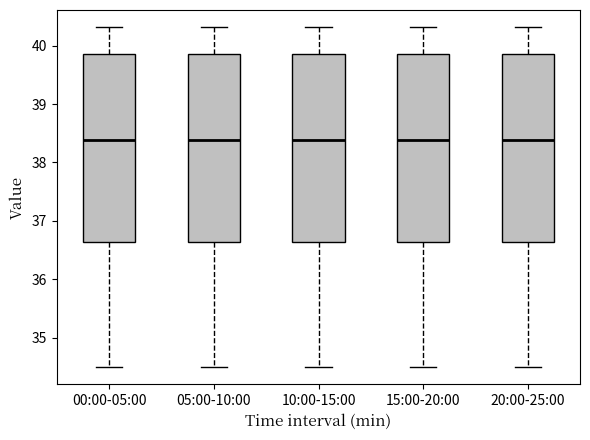

Reading left to right, read every box against the y-axis: the position of its median line, the range the box covers, and the ends of its whiskers. The values are not printed on the chart, so give them approximately, as read against the axis.

00:00-05:00: median 38.4, box 36.6 to 39.9, whiskers 34.5 to 40.3
05:00-10:00: median 38.4, box 36.6 to 39.9, whiskers 34.5 to 40.3
10:00-15:00: median 38.4, box 36.6 to 39.9, whiskers 34.5 to 40.3
15:00-20:00: median 38.4, box 36.6 to 39.9, whiskers 34.5 to 40.3
20:00-25:00: median 38.4, box 36.6 to 39.9, whiskers 34.5 to 40.3